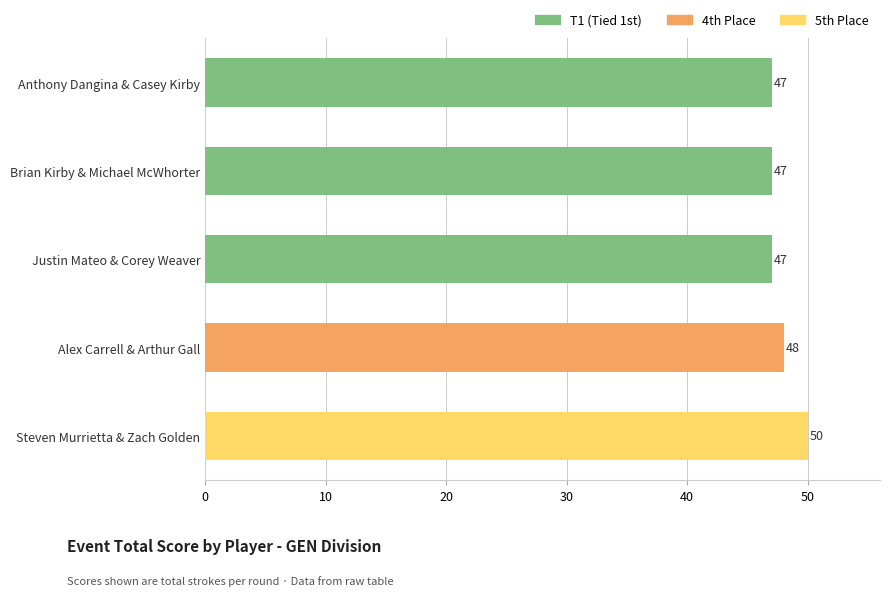

What is the sum of all values?

239